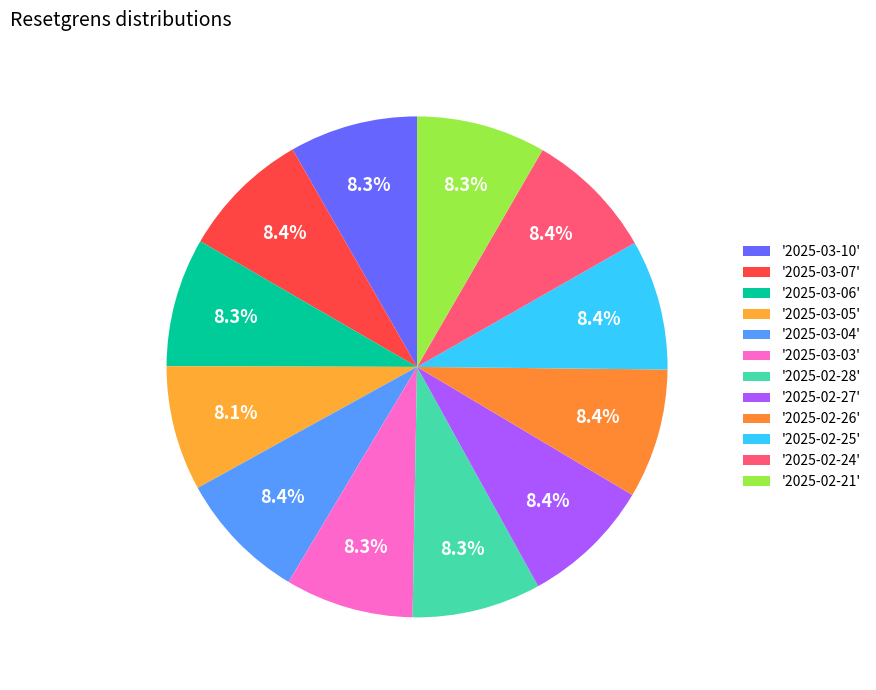

What is the largest slice in the pie chart?

2025-02-27